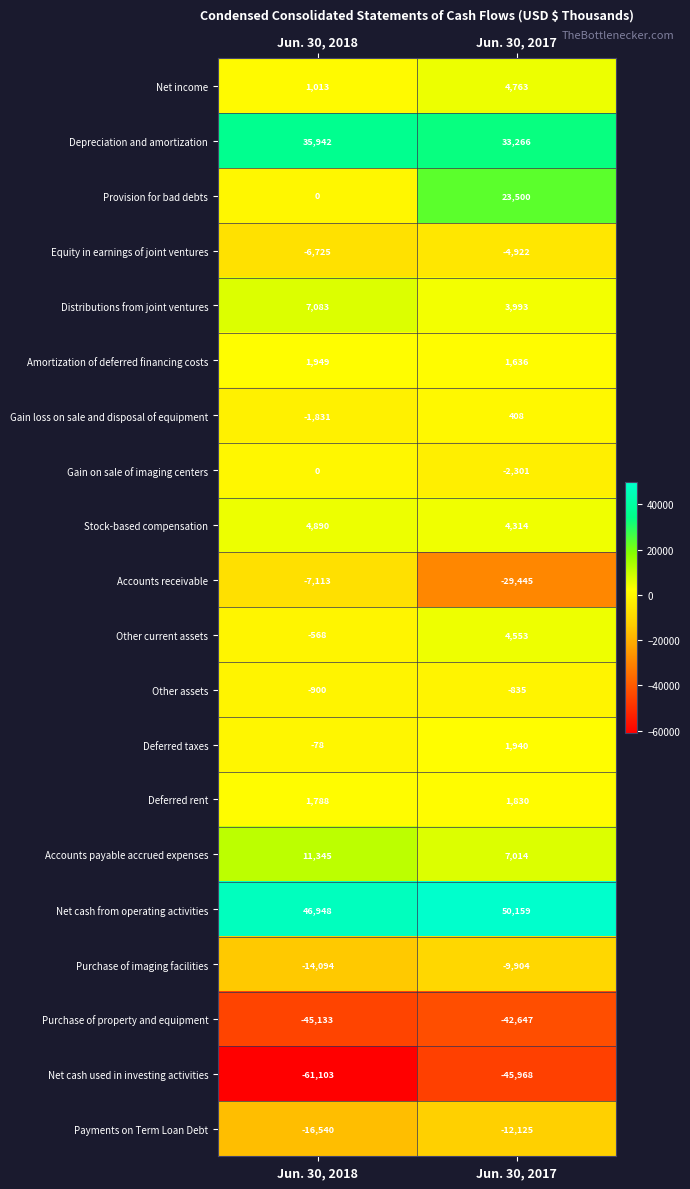

What is the approximate value of Net cash from operating activities at Jun. 30, 2018, to the nearest 10?

46950